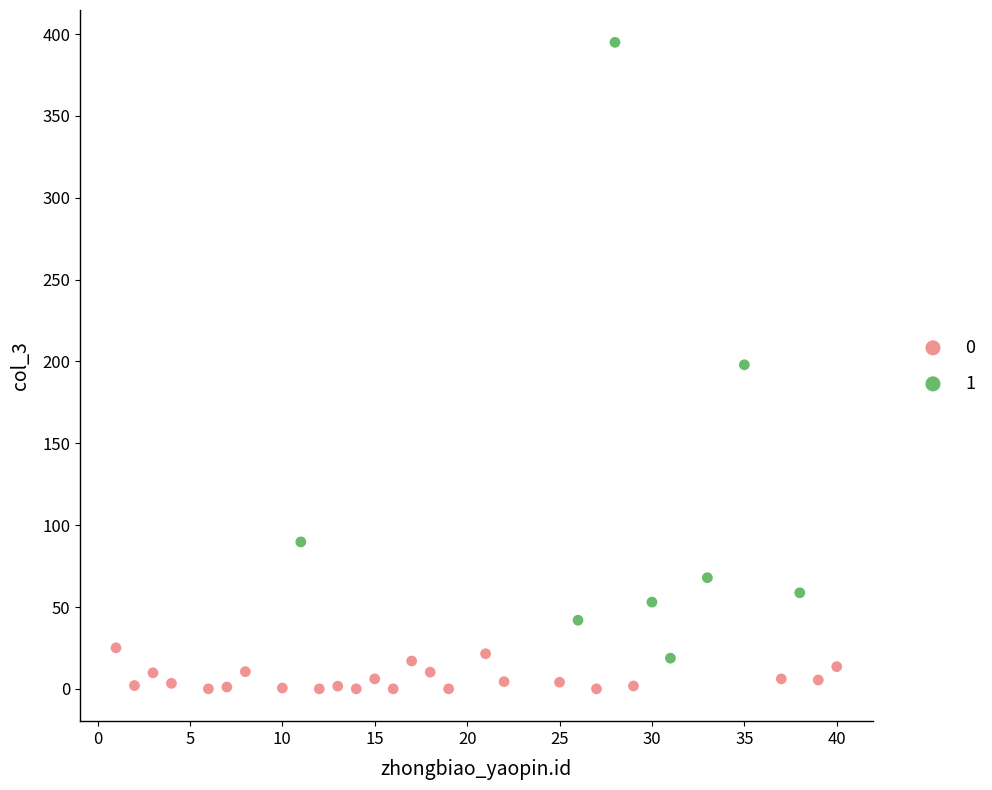

What are all the series names shown in the legend?

0, 1